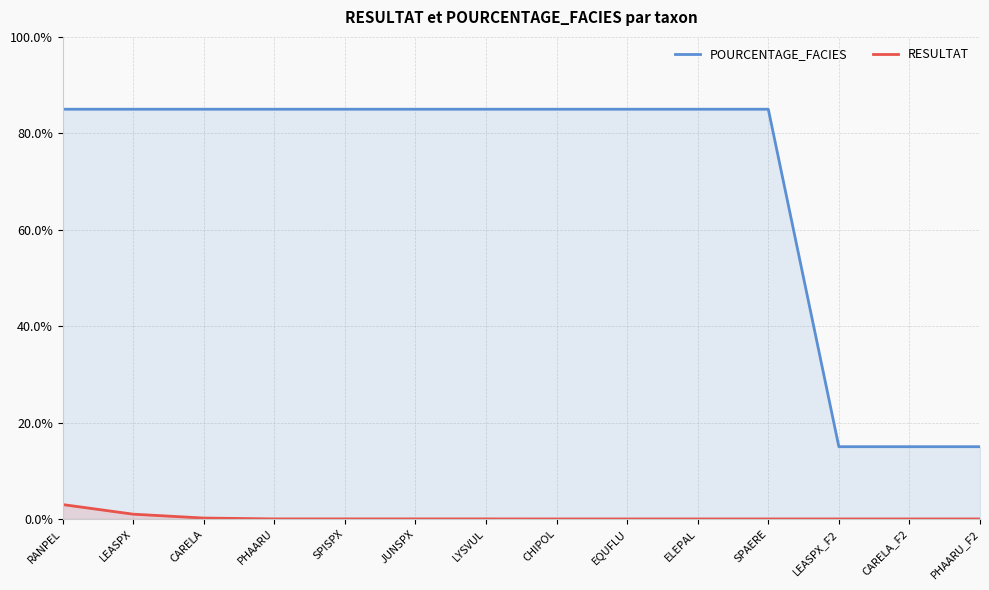

What is the difference between the POURCENTAGE_FACIES values at EQUFLU and LEASPX_F2?

70.0